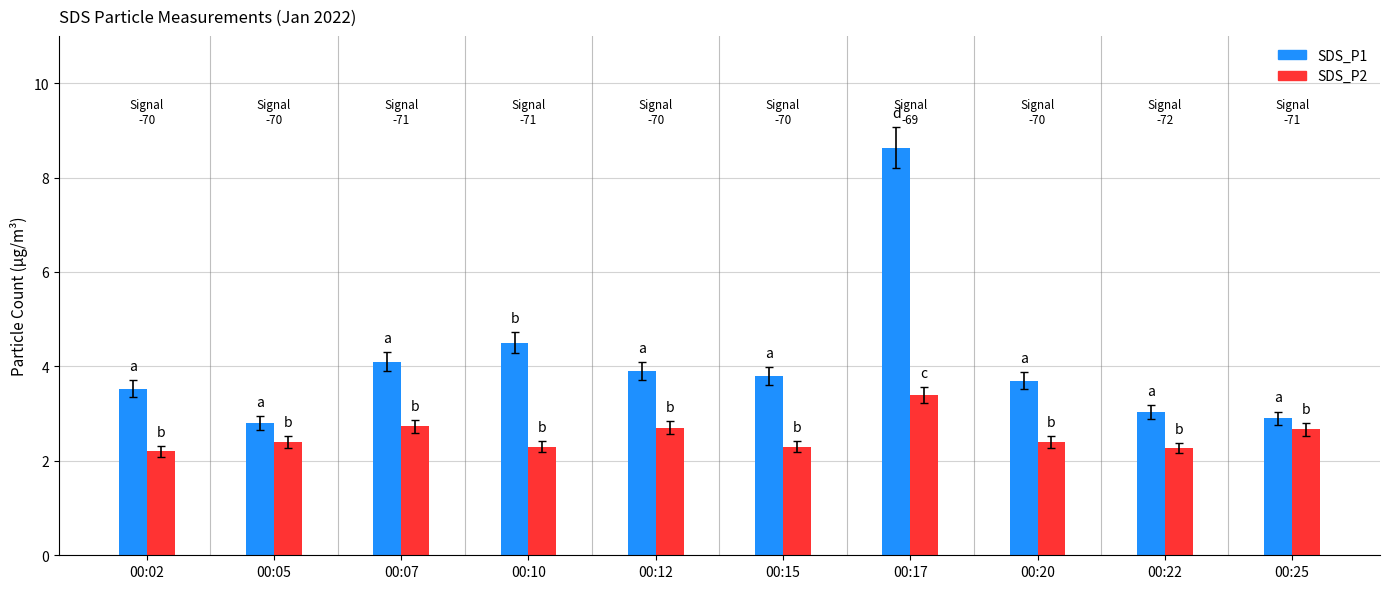

Rank the series by their maximum value, from highest to lowest.

SDS_P1, SDS_P2